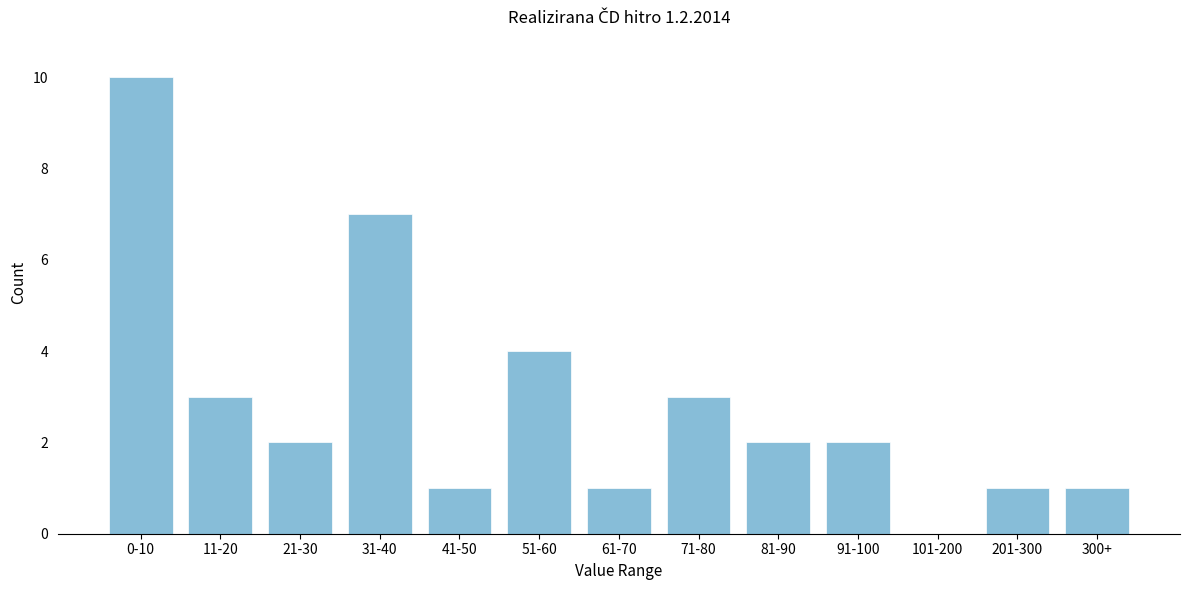

Reading left to right, transcribe all the data shown in this chart.

0-10=10	11-20=3	21-30=2	31-40=7	41-50=1	51-60=4	61-70=1	71-80=3	81-90=2	91-100=2	101-200=0	201-300=1	300+=1